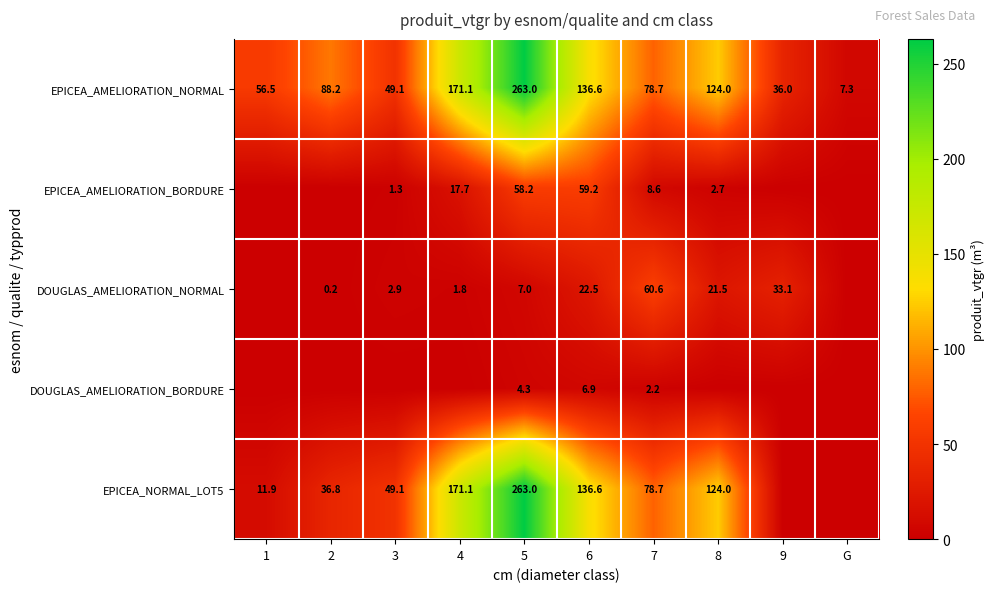

What is the approximate value of EPICEA_AMELIORATION_NORMAL at 8?

124.0